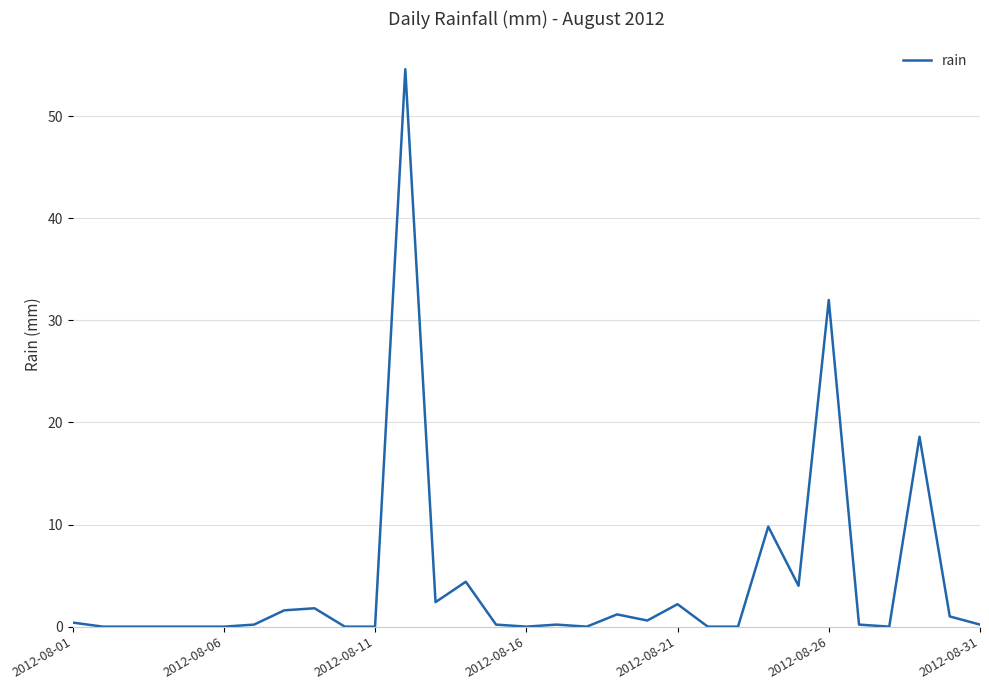

Reading left to right, extract all data points from this chart.

0.4	0.0	0.0	0.0	0.0	0.0	0.2	1.6	1.8	0.0	0.0	54.6	2.4	4.4	0.2	0.0	0.2	0.0	1.2	0.6	2.2	0.0	0.0	9.8	4.0	32.0	0.2	0.0	18.6	1.0	0.2